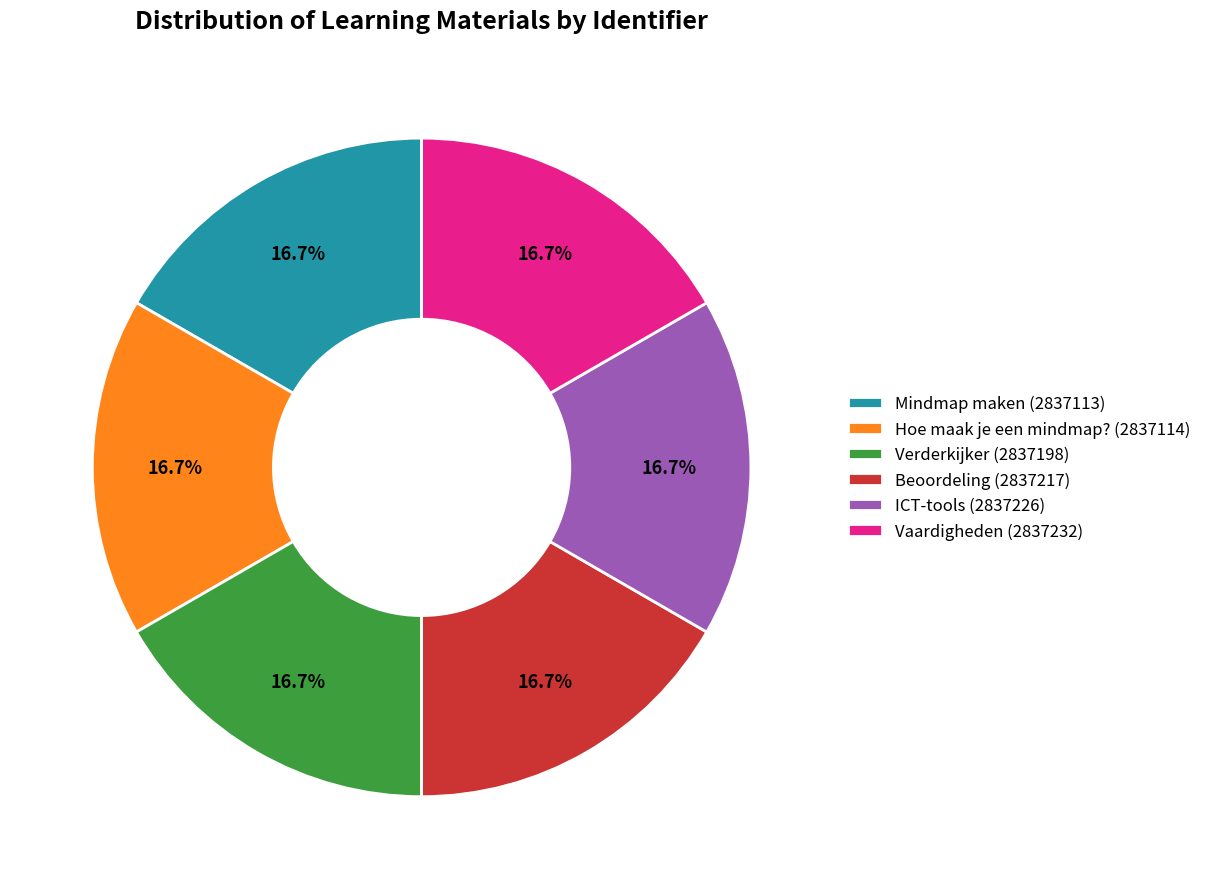

Do Verderkijker and Vaardigheden together represent more than half of the pie?

No